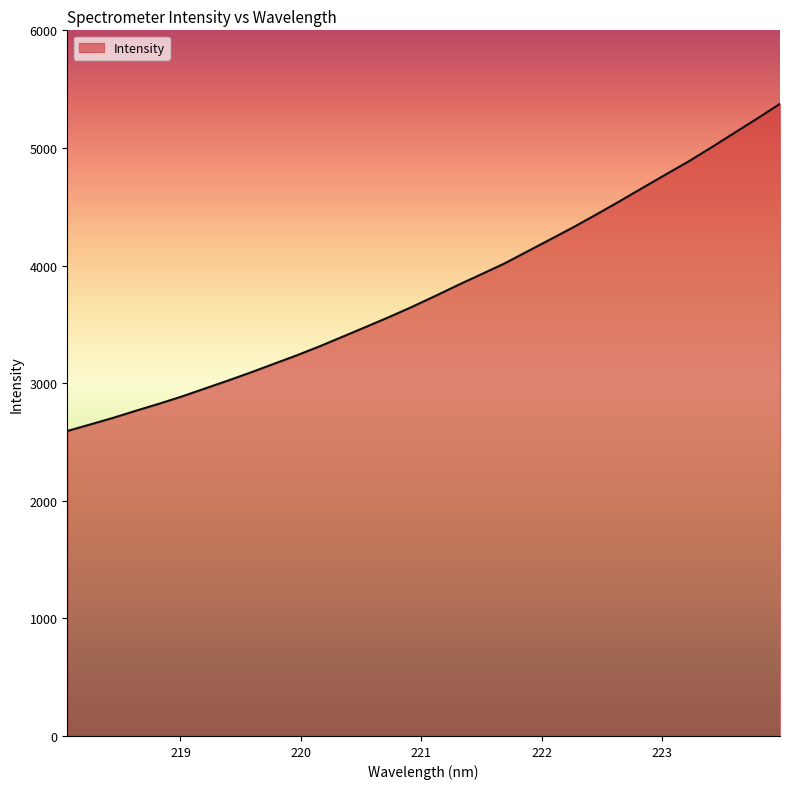

What is the sum of all values?

121543.9